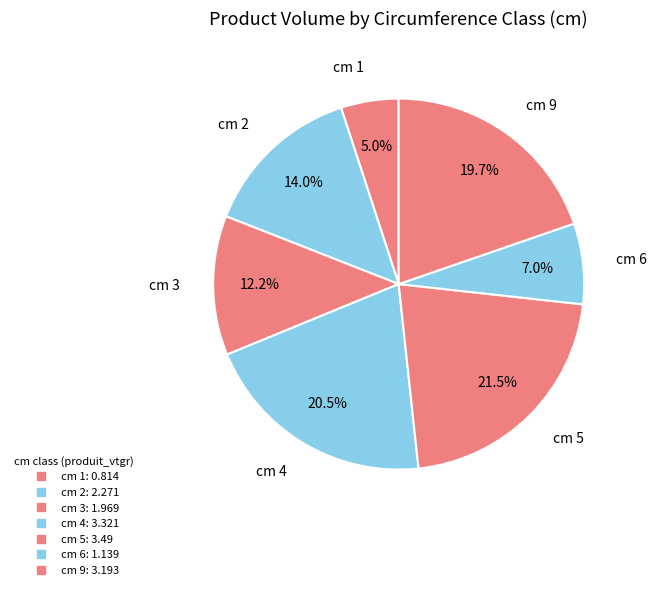

How many segments does this pie chart have?

7